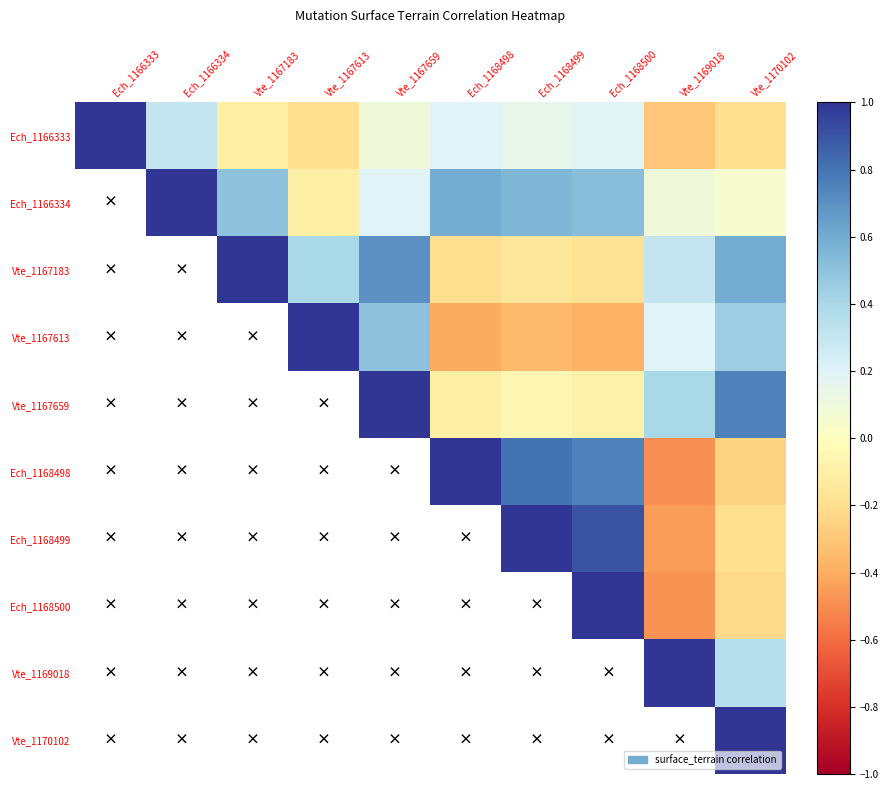

What is the difference between the highest and lowest values at Ech_1166333?

1.3